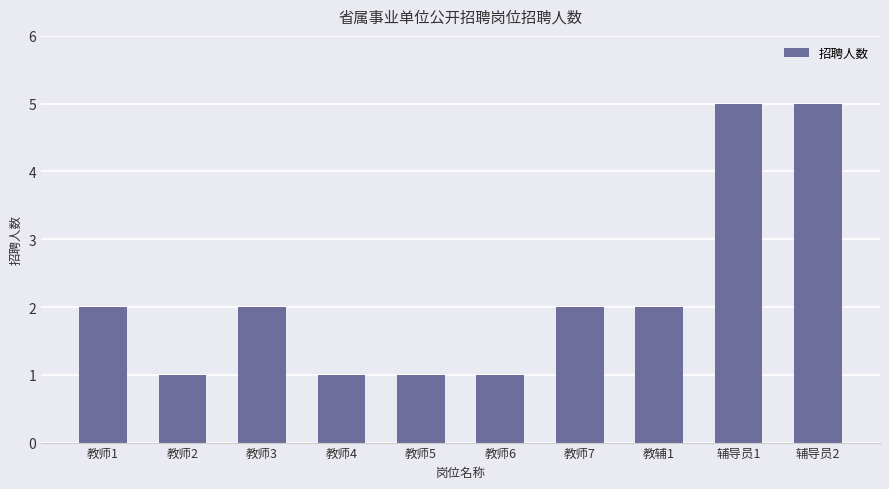

The value at 辅导员2 is 5. True or false?

True